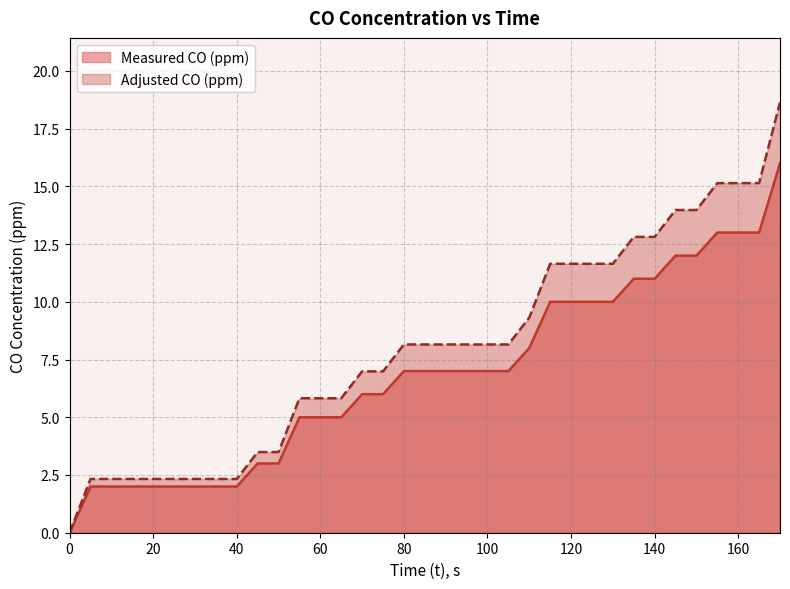

What is the average value of the Measured CO (ppm) series?

6.9